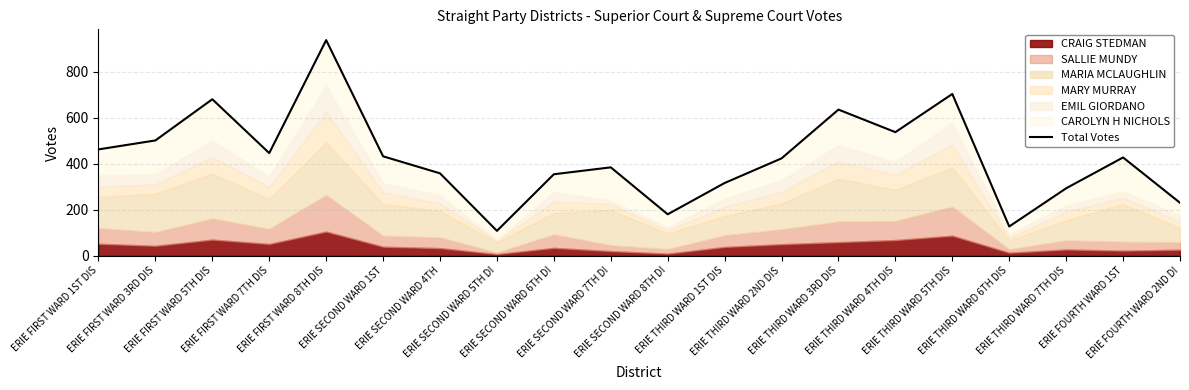

Which has a higher value, ERIE FIRST WARD 1ST DIS or ERIE SECOND WARD 4TH?

ERIE FIRST WARD 1ST DIS